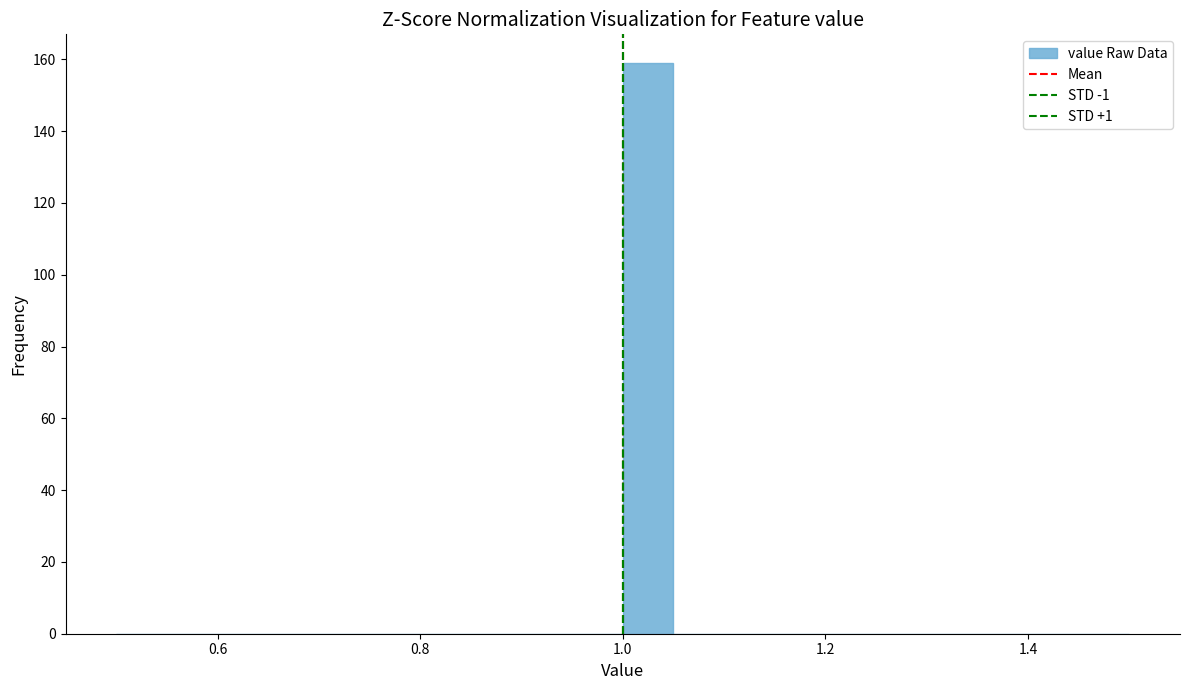

Read against the x-axis, roughly where is the centre of the tallest bar?

1.02